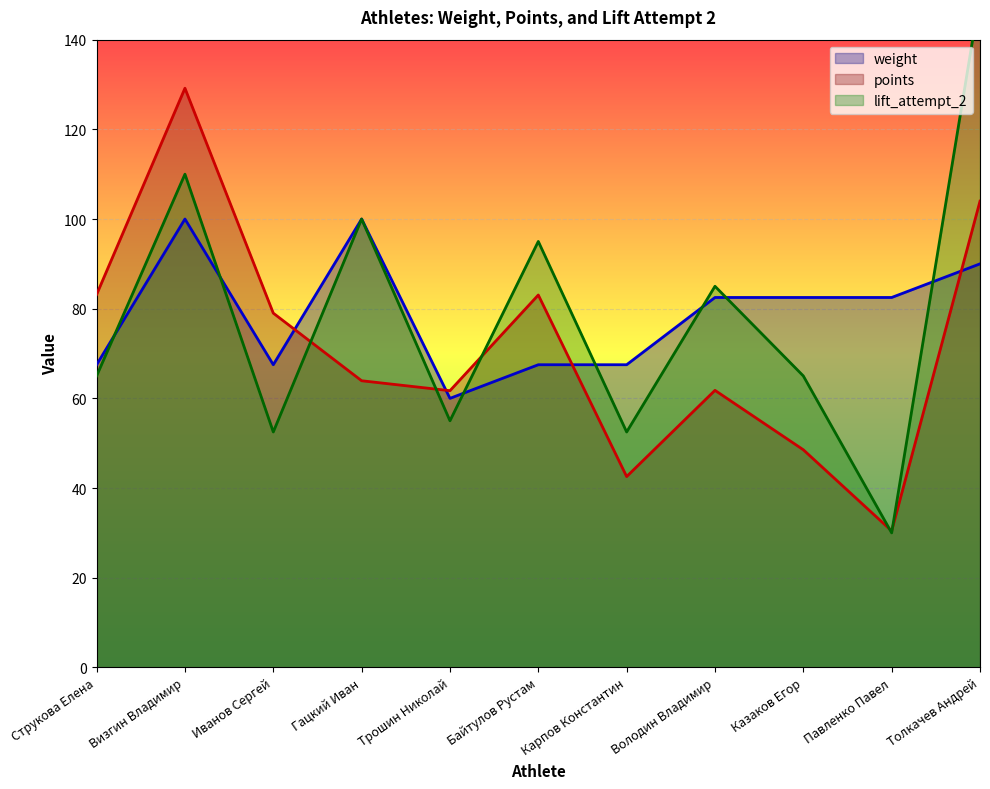

What is the difference between the maximum and minimum values in the lift_attempt_2 series?

120.0